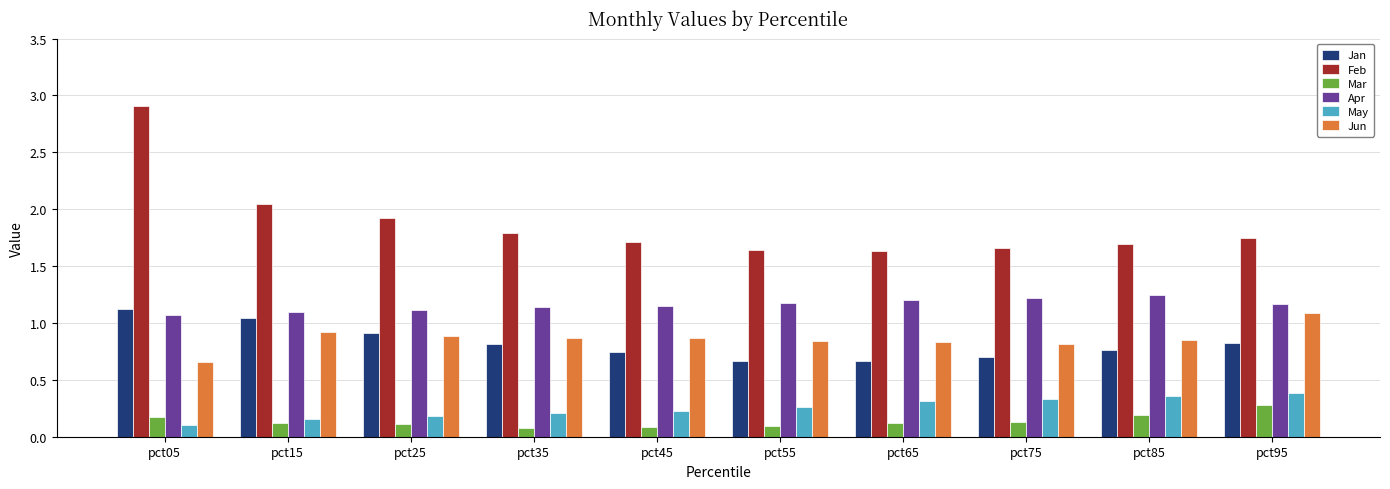

Does the chart contain stacked bars?

No